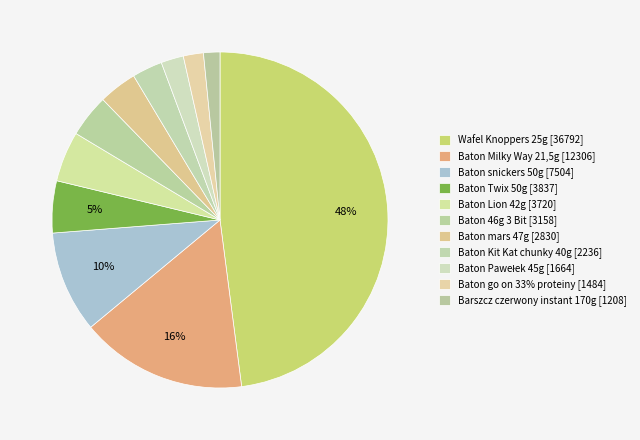

To the nearest percent, what is the difference between the Baton Pawełek 45g and Baton Kit Kat chunky 40g slice percentages?

1%